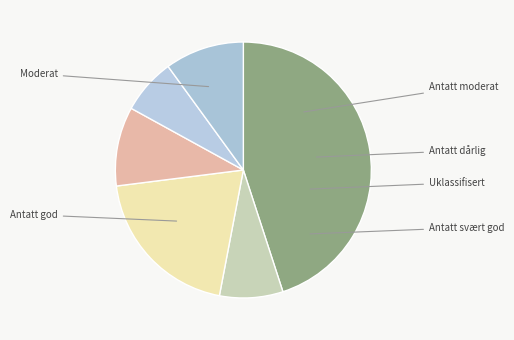

Is there a majority slice in this chart?

No